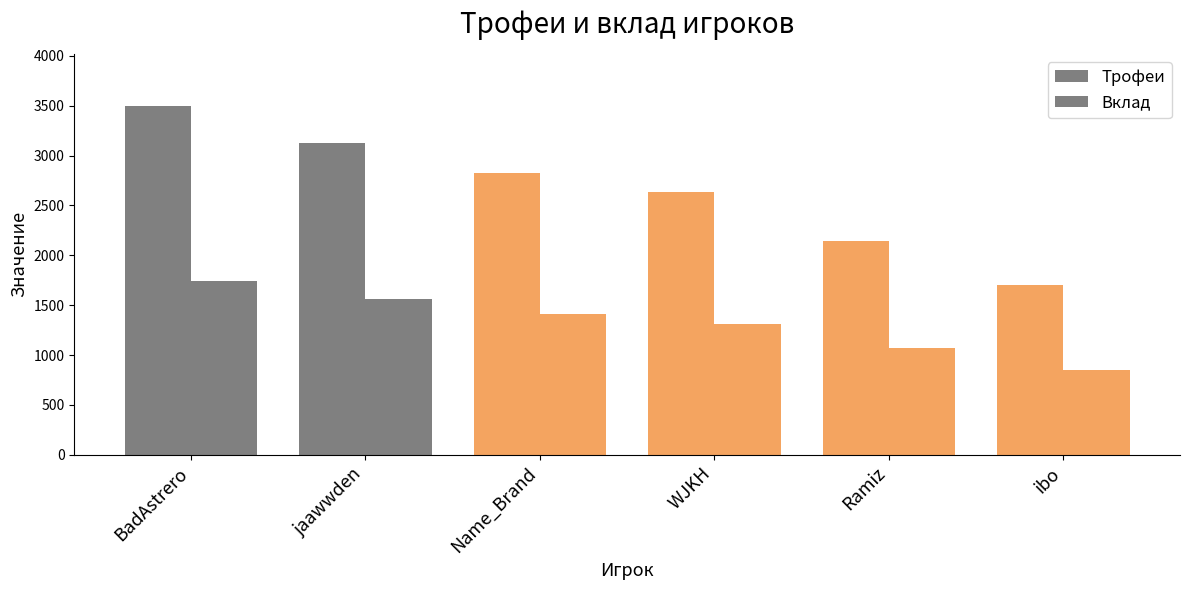

How many bars are there in total?

12